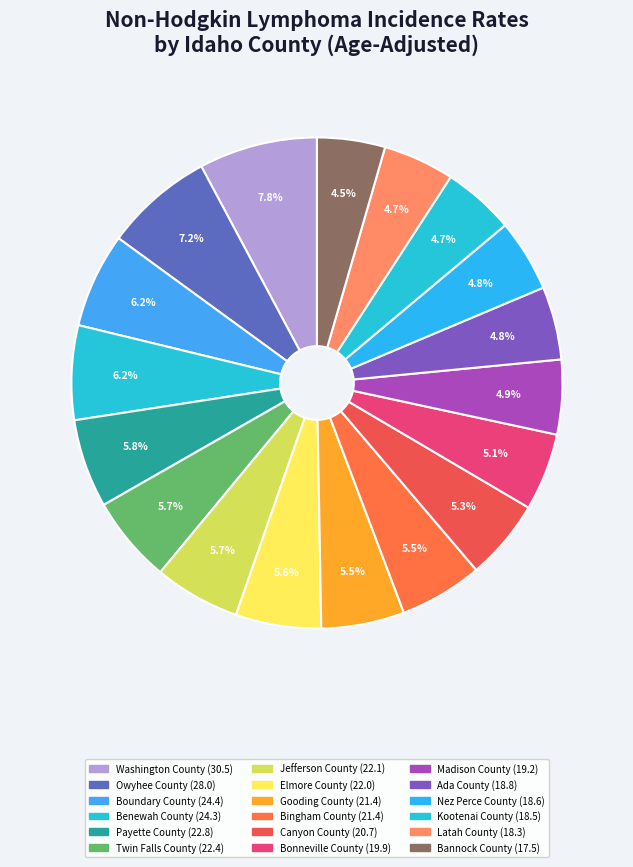

Count the number of slices in the pie.

18